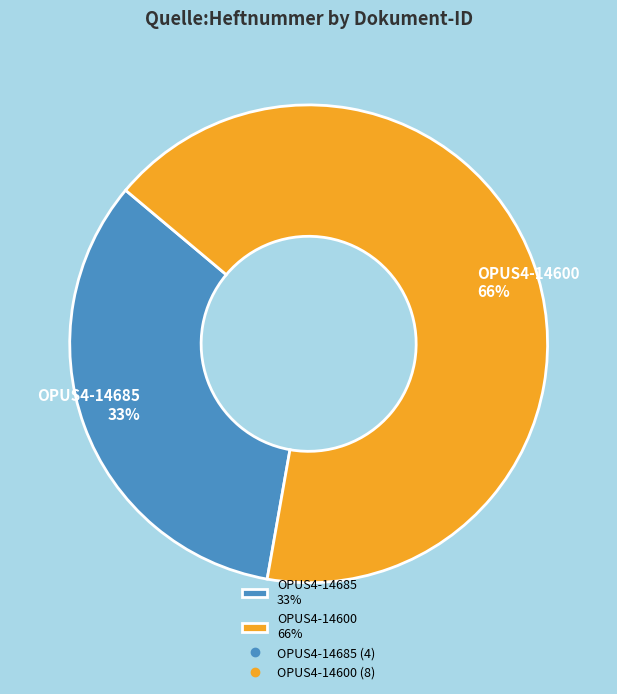

Is OPUS4-14600 the majority of the pie?

Yes